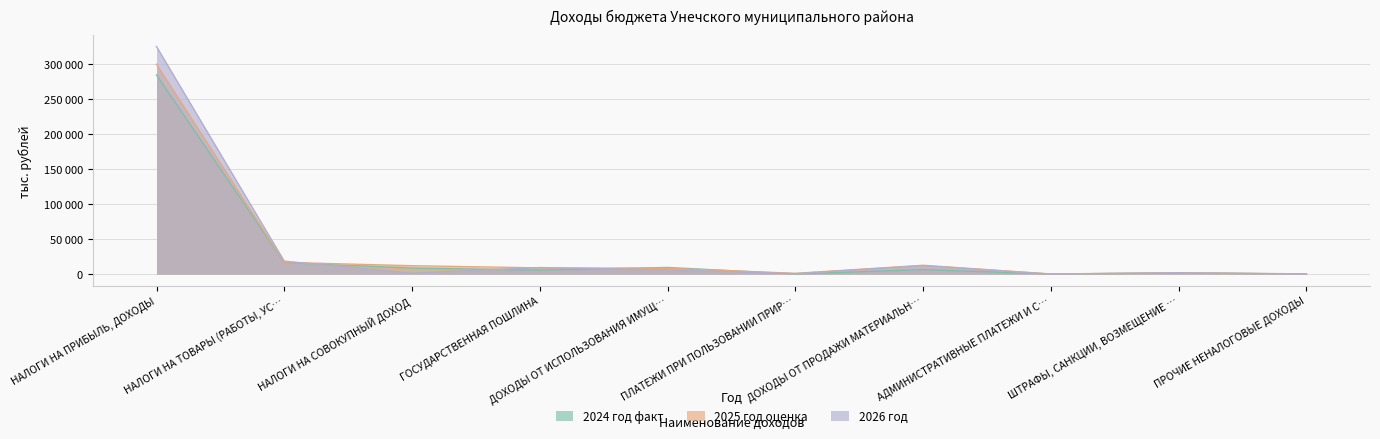

At which category is the sum across all series the highest?

НАЛОГИ НА ПРИБЫЛЬ, ДОХОДЫ